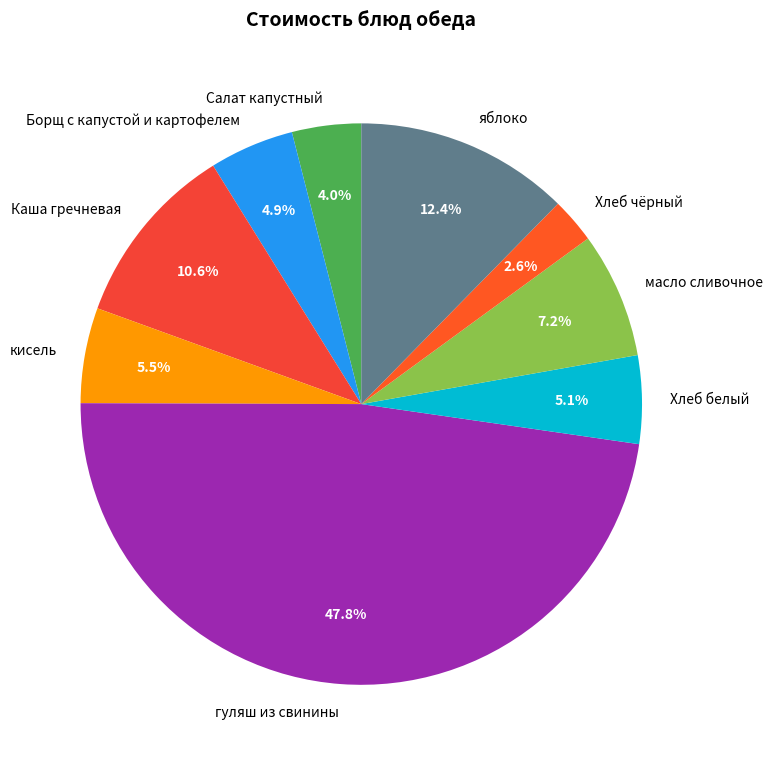

To the nearest percent, what percentage of the pie is гуляш из свинины?

48%